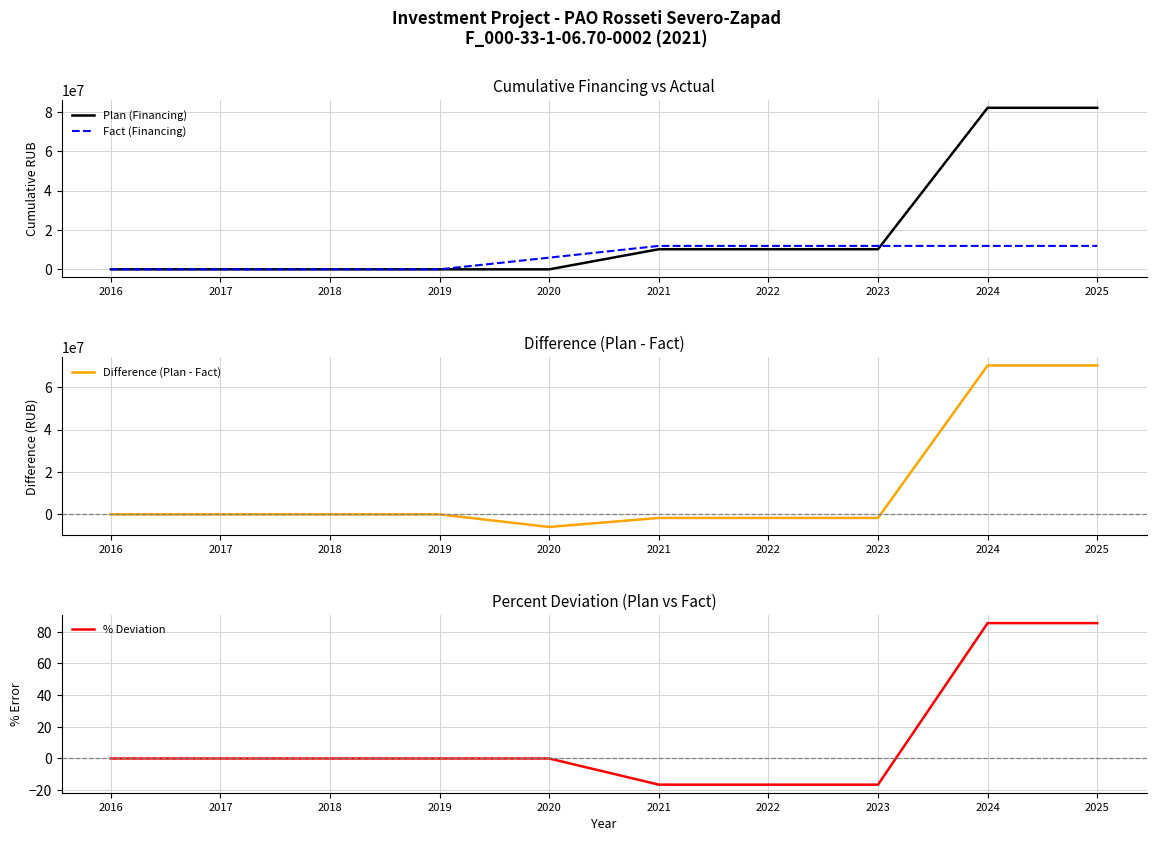

Read the % Deviation value at 2023.

-16.5